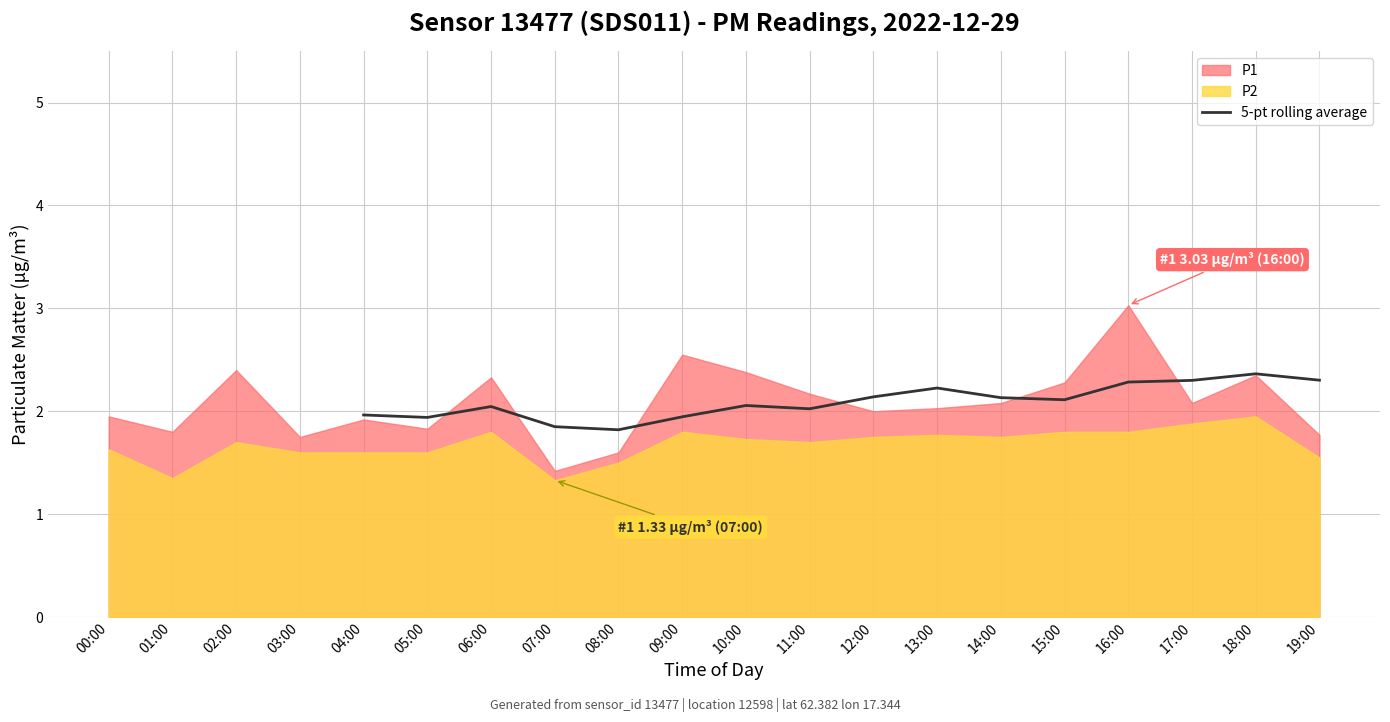

The 5-pt rolling average series shows 1.1 at 18:00. True or false?

False